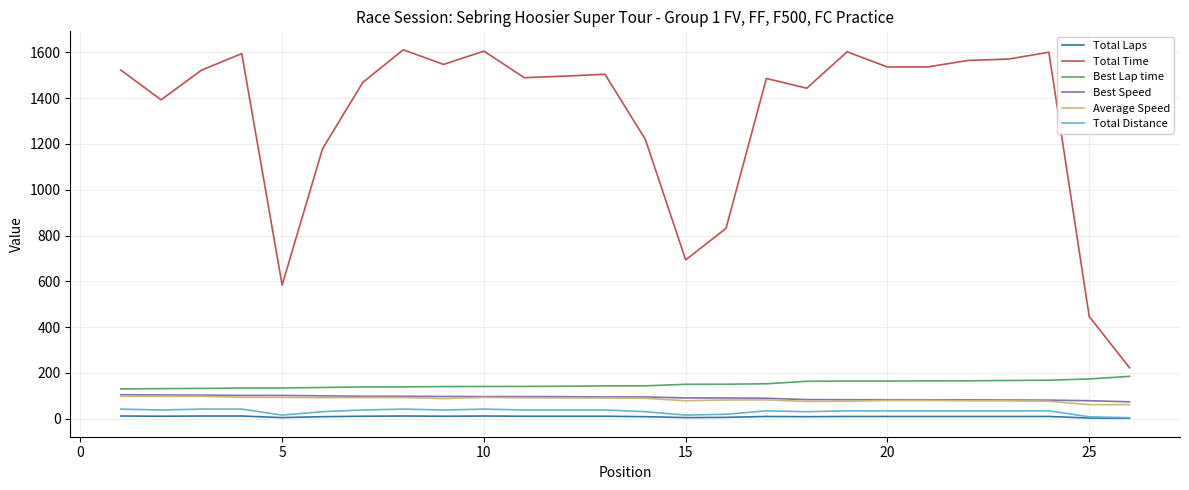

Is this an area chart (filled region under the line)?

No